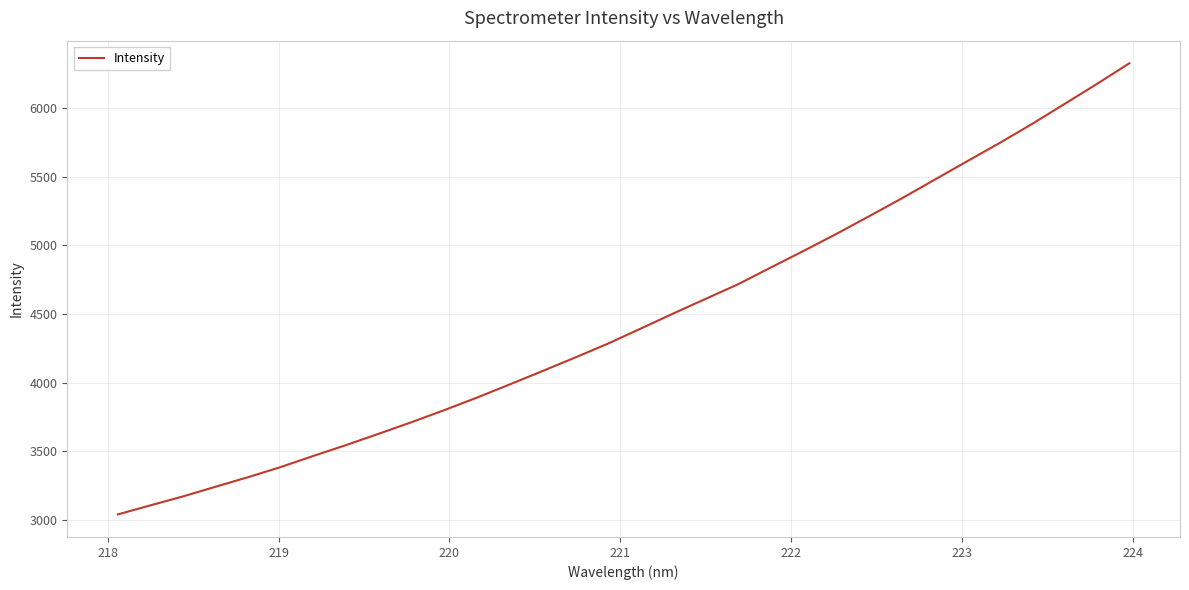

What is the sum of all values?

142751.9